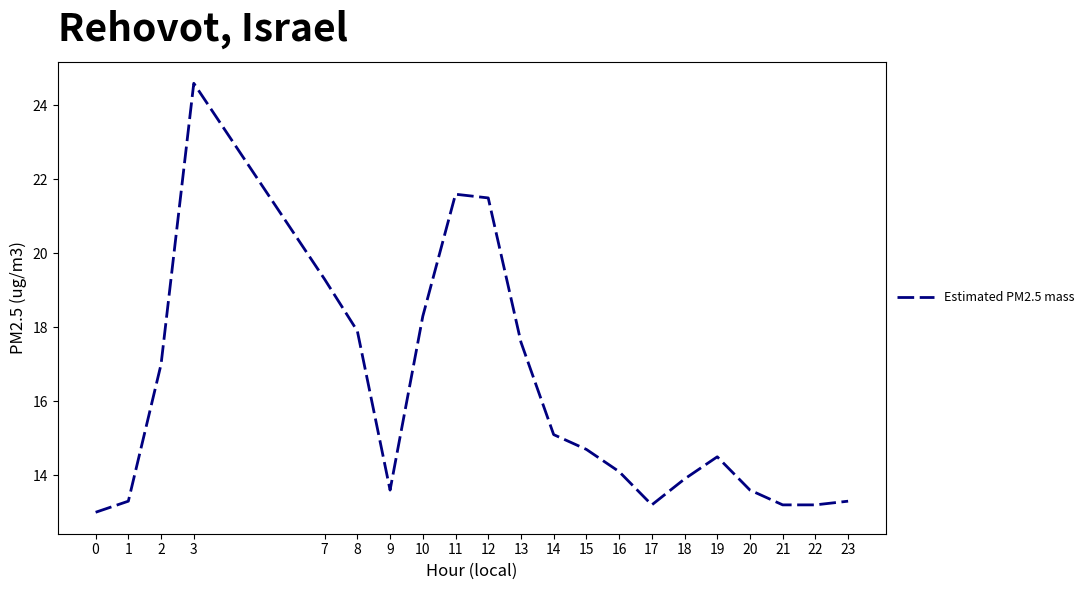

What is the difference between the maximum and minimum values?

11.6